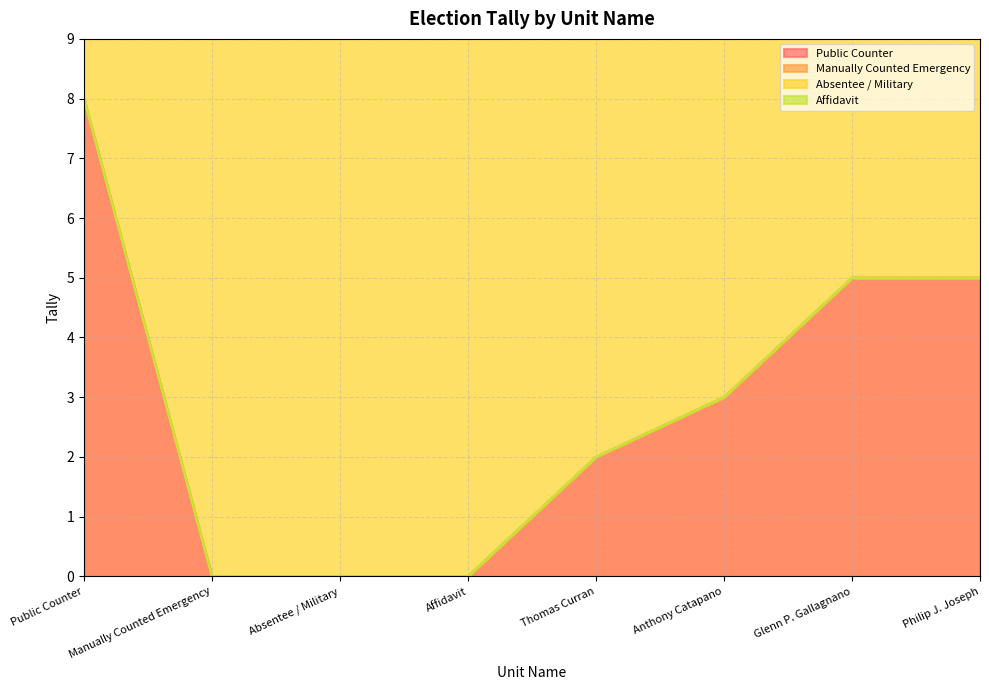

True or false: Affidavit and Public Counter cross at least once.

False